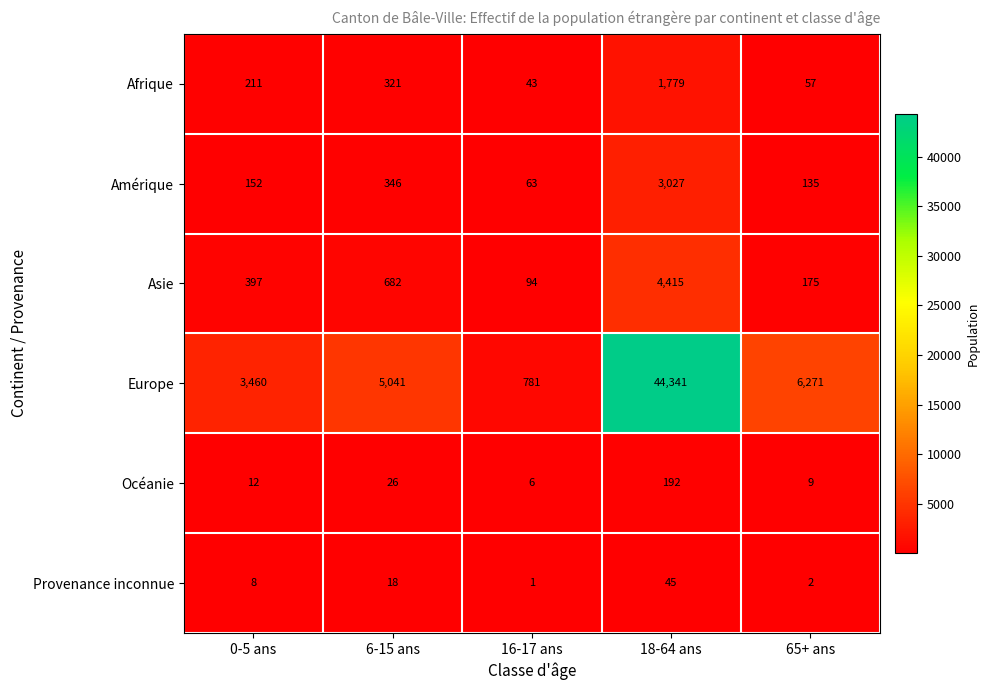

How many series are shown in this chart?

6